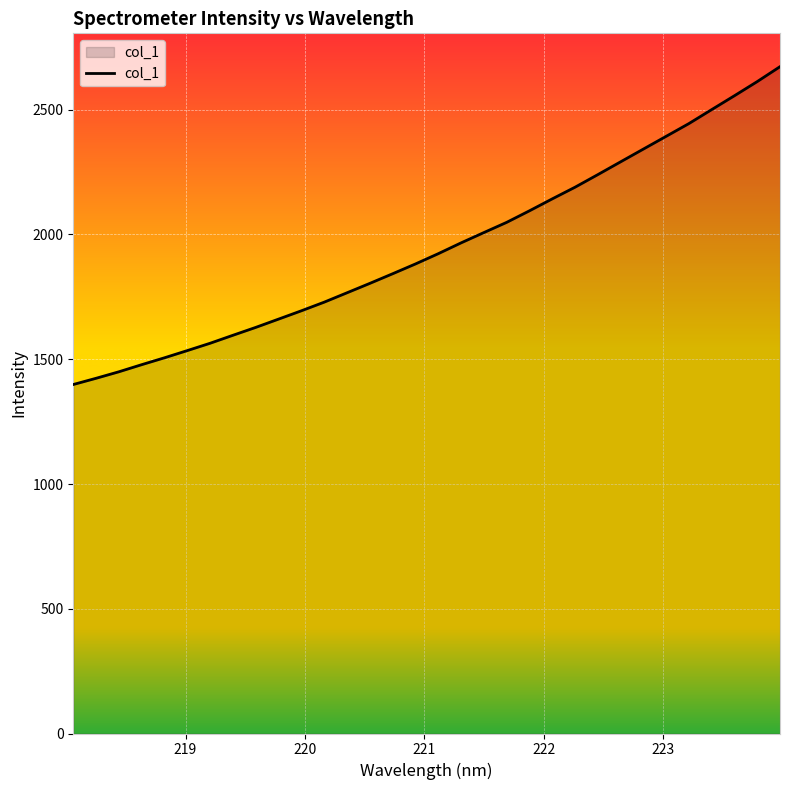

What is the difference between the maximum and minimum values?

1273.9